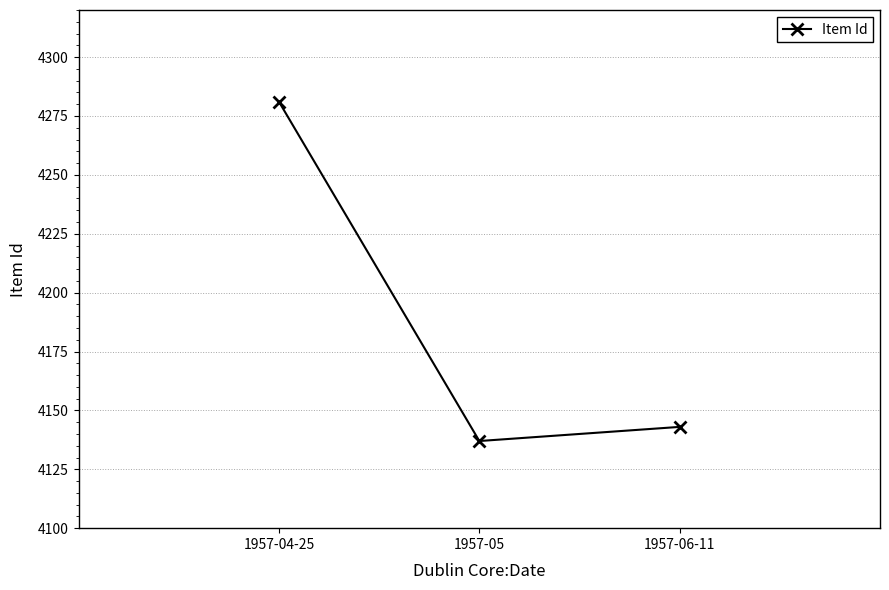

Which has a higher value, 1957-05 or 1957-06-11?

1957-06-11